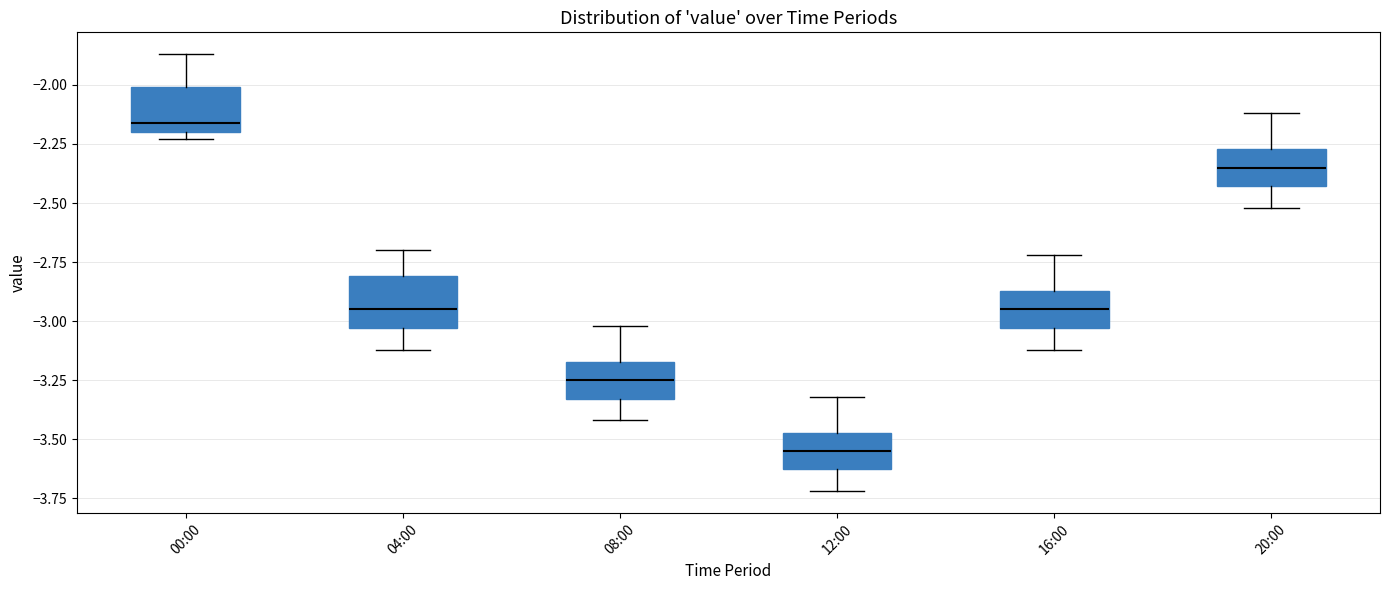

Reading left to right, transcribe this box plot: for each box, give where its median line is, the range the box spans, and where its two whiskers end, as read against the y-axis. The values are not printed on the chart, so give them approximately, as read against the axis.

00:00: median -2.15, box -2.20 to -2.00, whiskers -2.25 to -1.85
04:00: median -2.95, box -3.05 to -2.80, whiskers -3.10 to -2.70
08:00: median -3.25, box -3.35 to -3.15, whiskers -3.40 to -3.00
12:00: median -3.55, box -3.65 to -3.45, whiskers -3.70 to -3.30
16:00: median -2.95, box -3.05 to -2.85, whiskers -3.10 to -2.70
20:00: median -2.35, box -2.45 to -2.25, whiskers -2.50 to -2.10